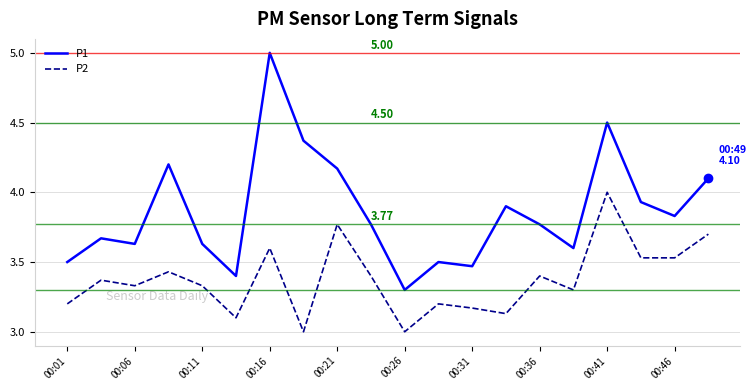

What are all the series names shown in the legend?

P1, P2